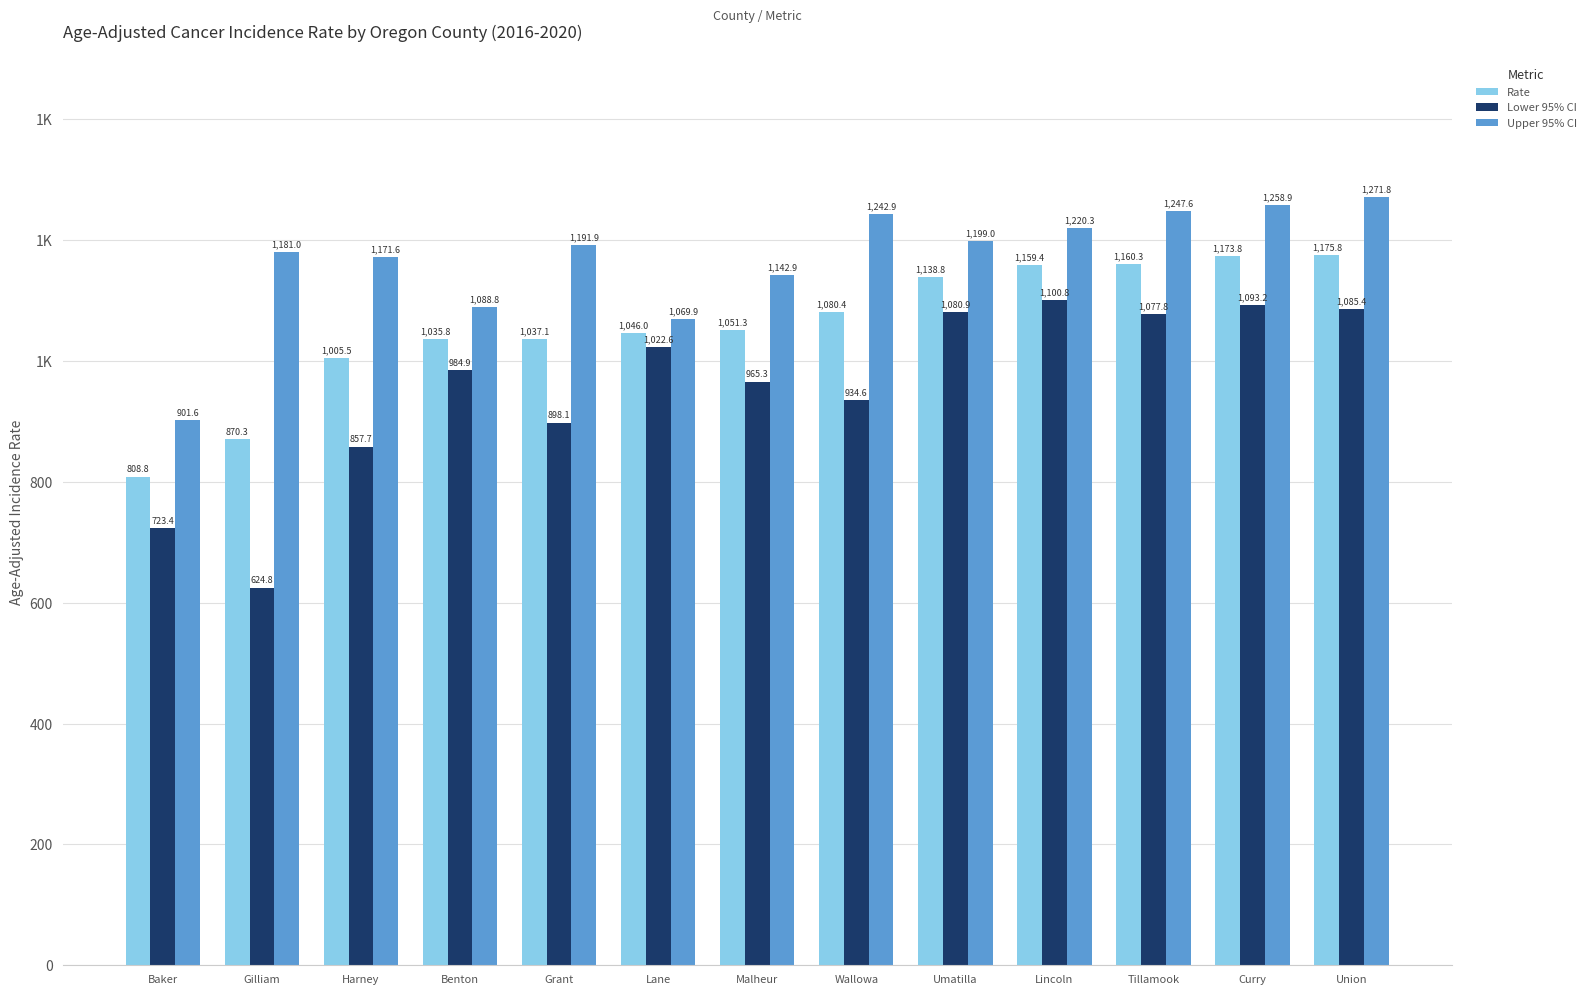

What are all the series names shown in the legend?

Rate, Lower 95% CI, Upper 95% CI